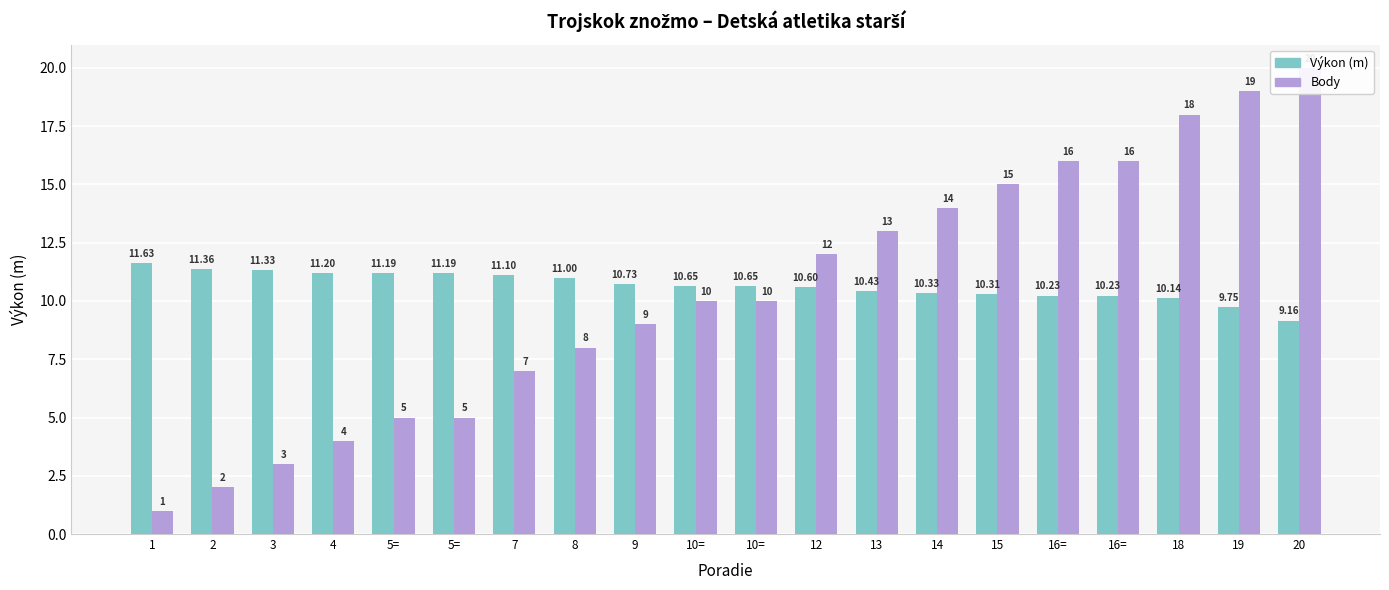

At how many categories does at least one series exceed 19?

1